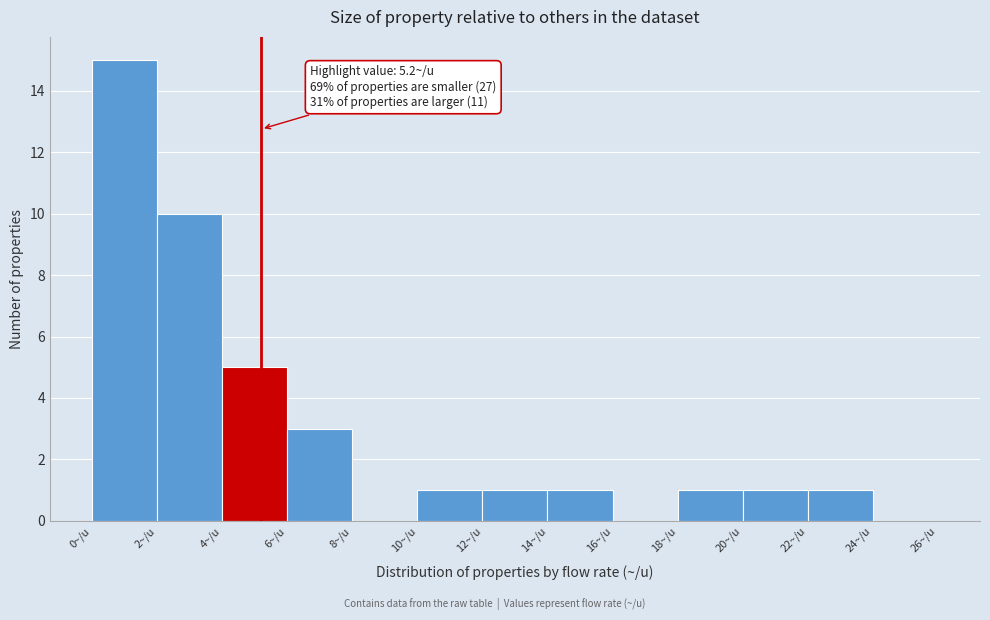

Over which range of the x-axis is the bar tallest?

0 to 2